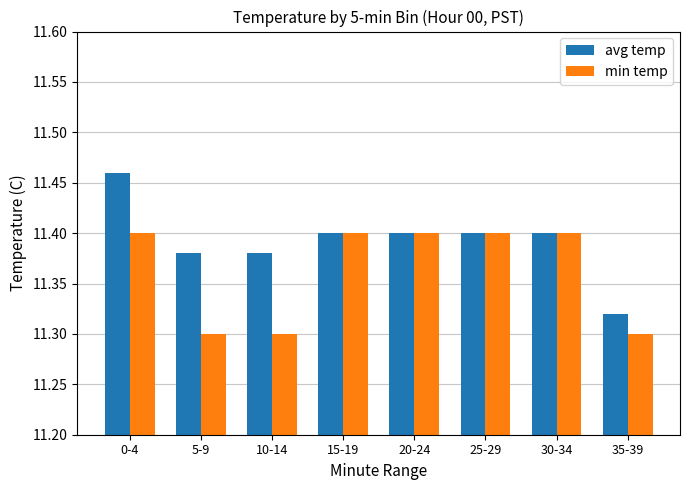

At which label is avg temp closest to 11?

35-39